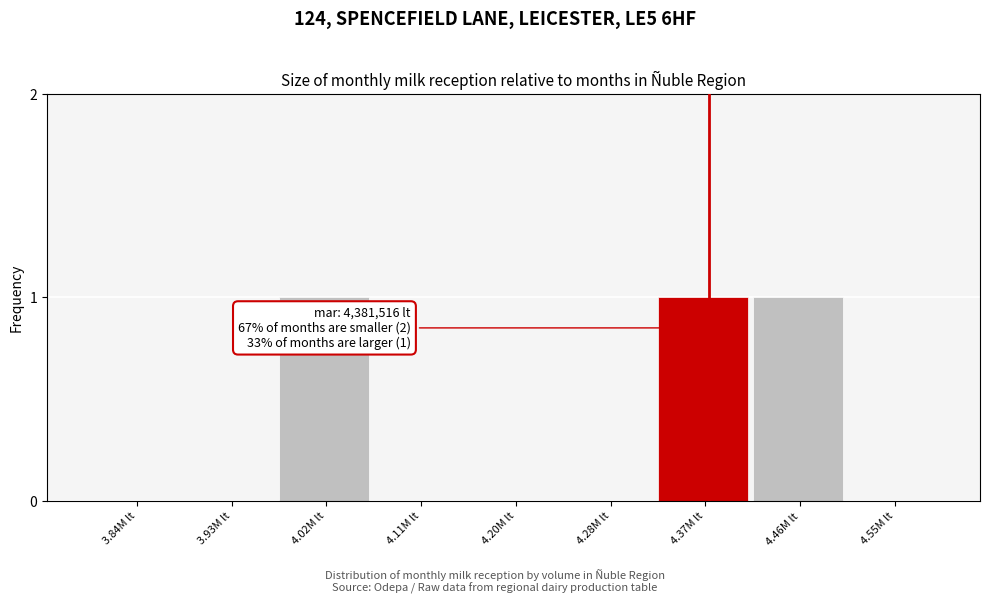

Reading left to right, what are all the values shown in this chart?

3.84M lt=0	3.93M lt=0	4.02M lt=1	4.11M lt=0	4.20M lt=0	4.28M lt=0	4.37M lt=1	4.46M lt=1	4.55M lt=0